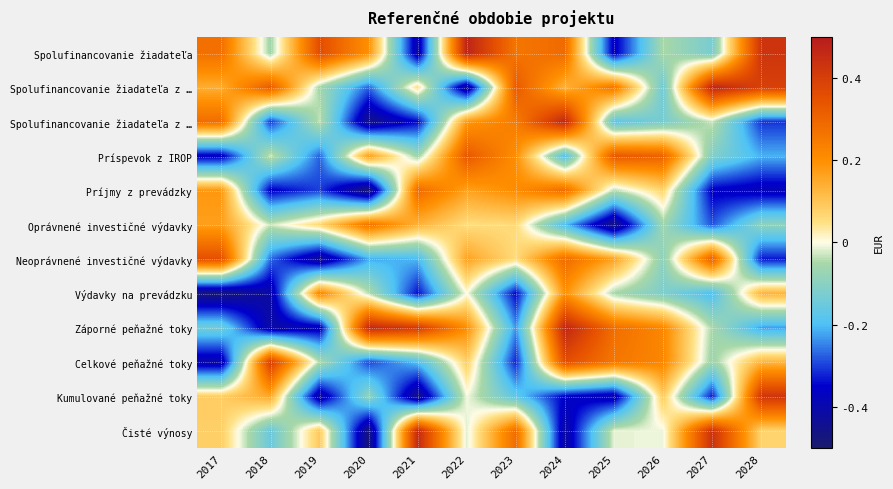

What is the minimum value shown in the chart?

-0.5